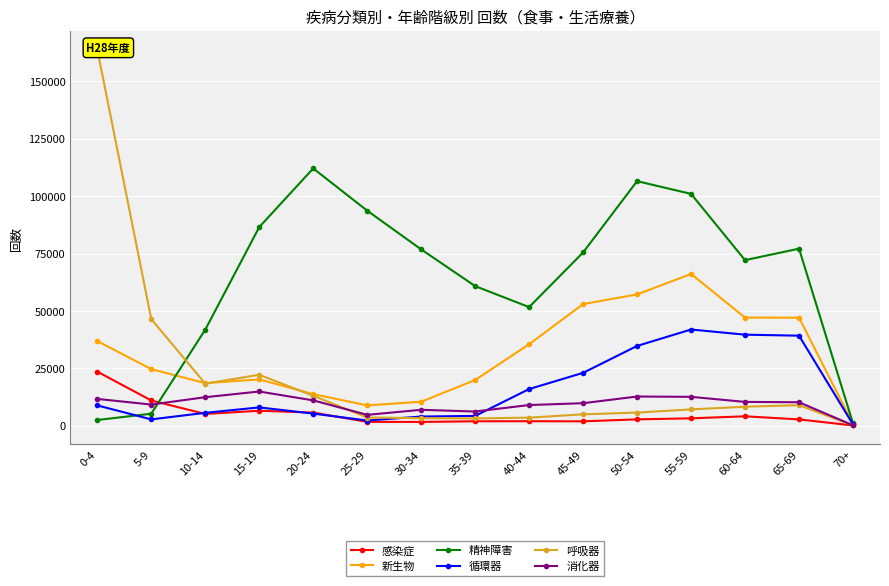

Which series has the widest spread of values?

呼吸器